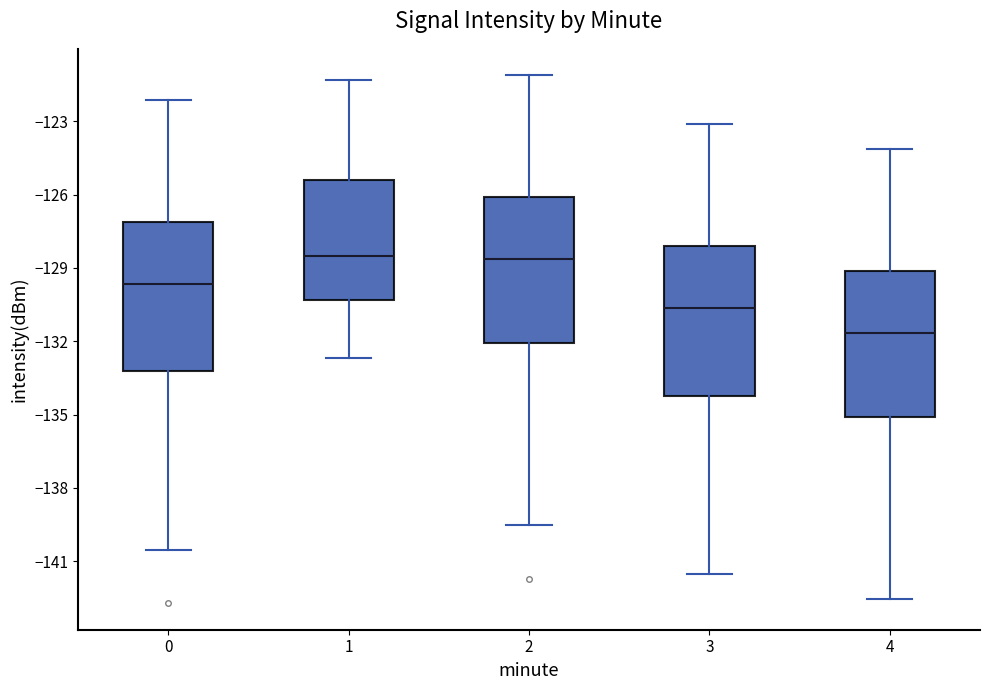

Reading left to right, read every box against the y-axis: the position of its median line, the range the box covers, and the ends of its whiskers. The values are not printed on the chart, so give them approximately, as read against the axis.

0: median -129.5, box -133.0 to -127.0, whiskers -140.5 to -122.0
1: median -128.5, box -130.5 to -125.5, whiskers -132.5 to -121.5
2: median -128.5, box -132.0 to -126.0, whiskers -139.5 to -121.0
3: median -130.5, box -134.0 to -128.0, whiskers -141.5 to -123.0
4: median -131.5, box -135.0 to -129.0, whiskers -142.5 to -124.0